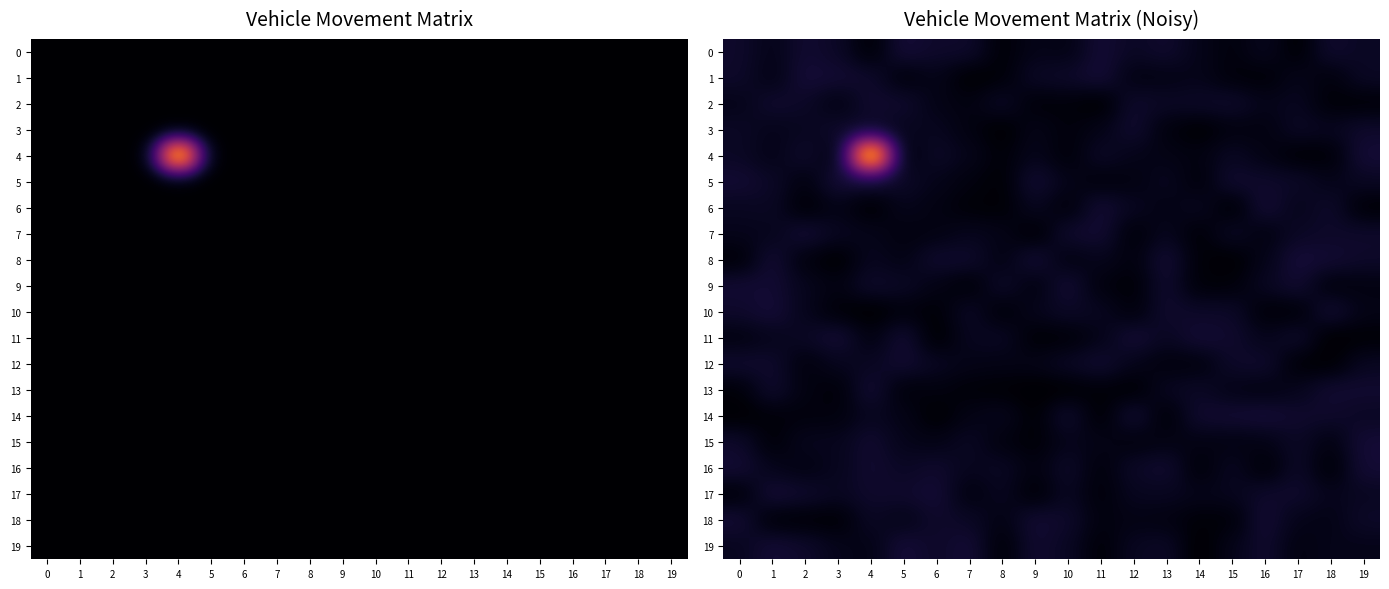

At how many categories does at least one series exceed 2?

1